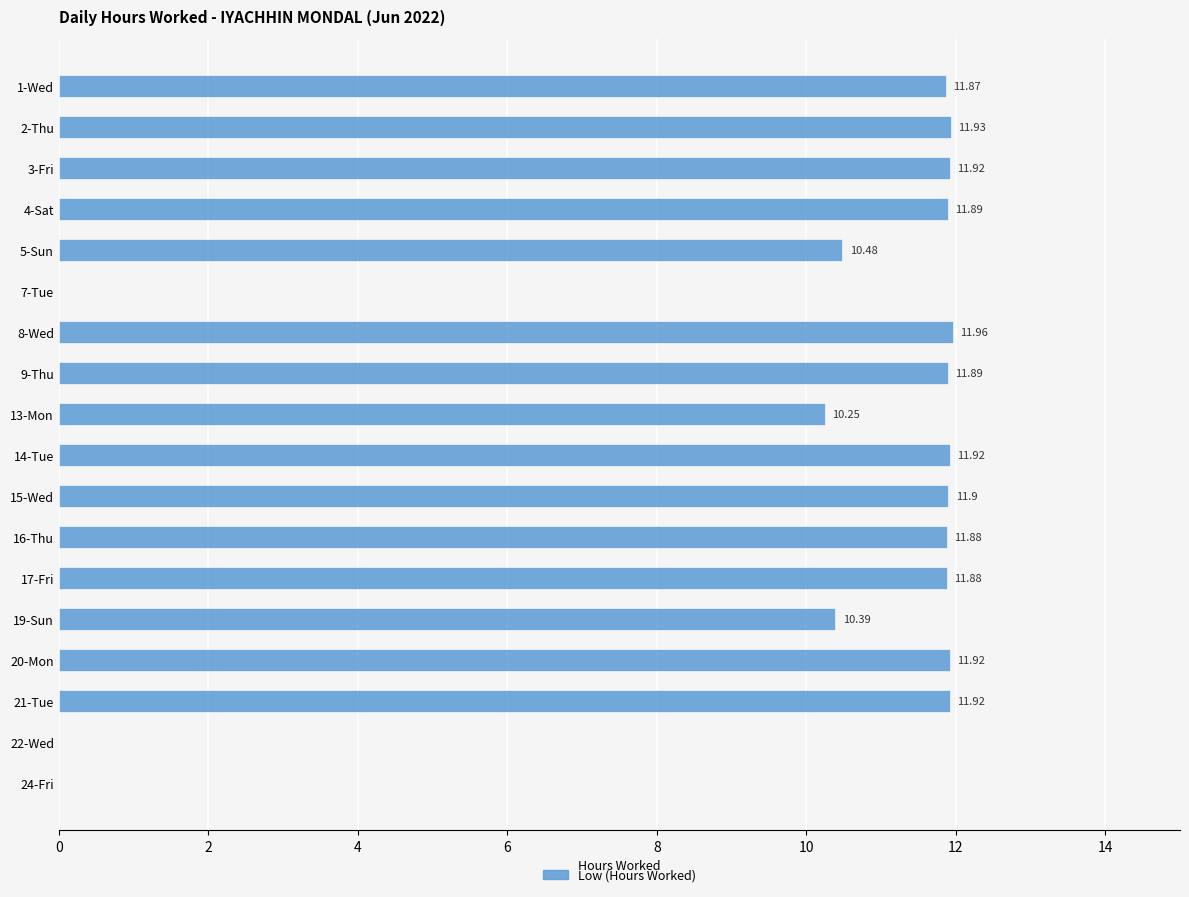

What is the sum of the values at 8-Wed and 7-Tue?

12.0